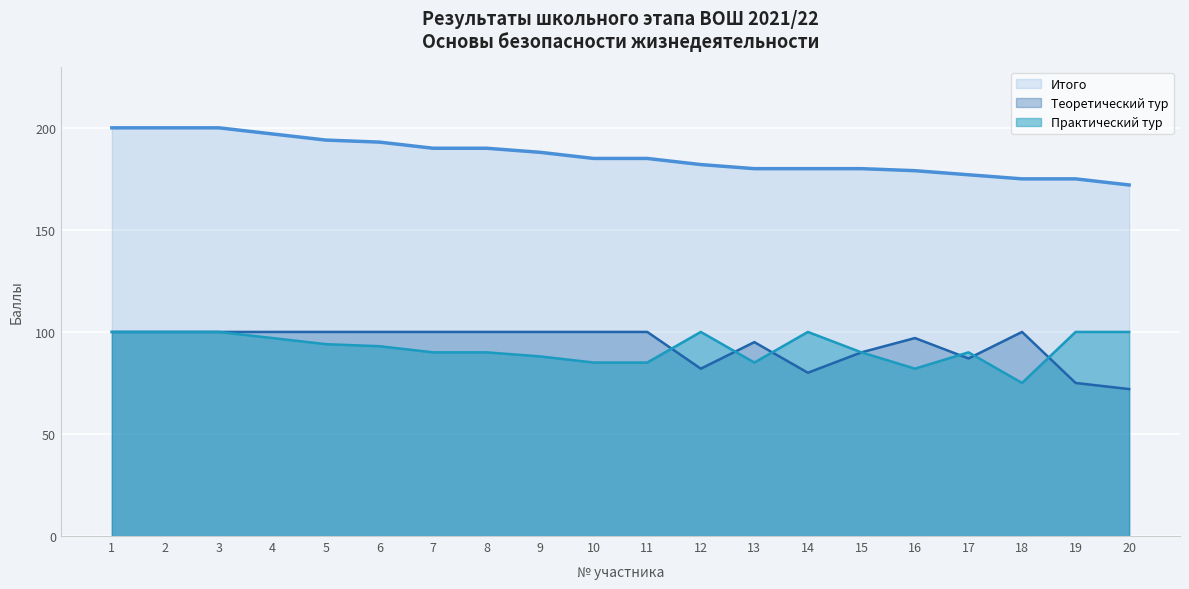

Reading right to left, what are all the values shown in this chart?

Теоретический тур: 20=72	19=75	18=100	17=87	16=97	15=90	14=80	13=95	12=82	11=100	10=100	9=100	8=100	7=100	6=100	5=100	4=100	3=100	2=100	1=100
Практический тур: 20=100	19=100	18=75	17=90	16=82	15=90	14=100	13=85	12=100	11=85	10=85	9=88	8=90	7=90	6=93	5=94	4=97	3=100	2=100	1=100
Итого: 20=172	19=175	18=175	17=177	16=179	15=180	14=180	13=180	12=182	11=185	10=185	9=188	8=190	7=190	6=193	5=194	4=197	3=200	2=200	1=200